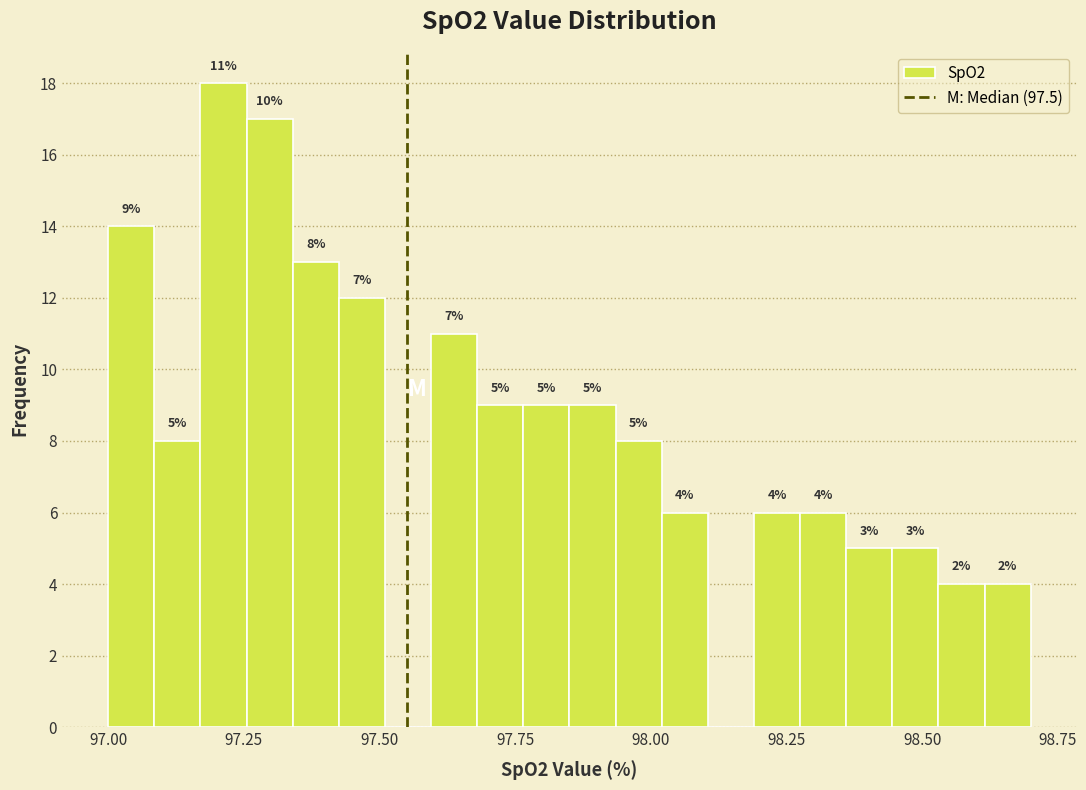

Read against the x-axis, roughly where is the centre of the tallest bar?

97.20